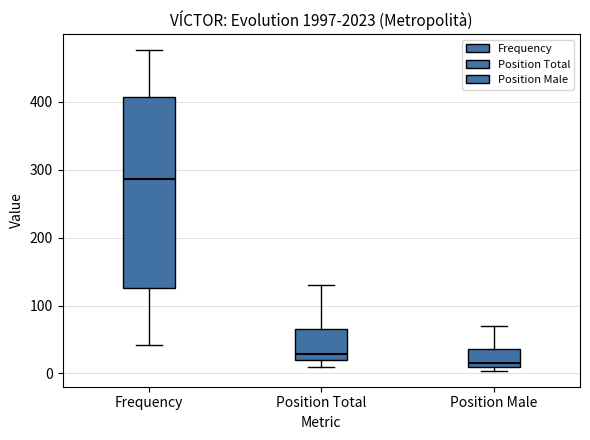

Reading left to right, transcribe this box plot: for each box, give where its median line is, the range the box spans, and where its two whiskers end, as read against the y-axis. The values are not printed on the chart, so give them approximately, as read against the axis.

Frequency: median 290, box 130 to 410, whiskers 40 to 480
Position Total: median 30, box 20 to 70, whiskers 10 to 130
Position Male: median 20, box 10 to 40, whiskers 0 to 70